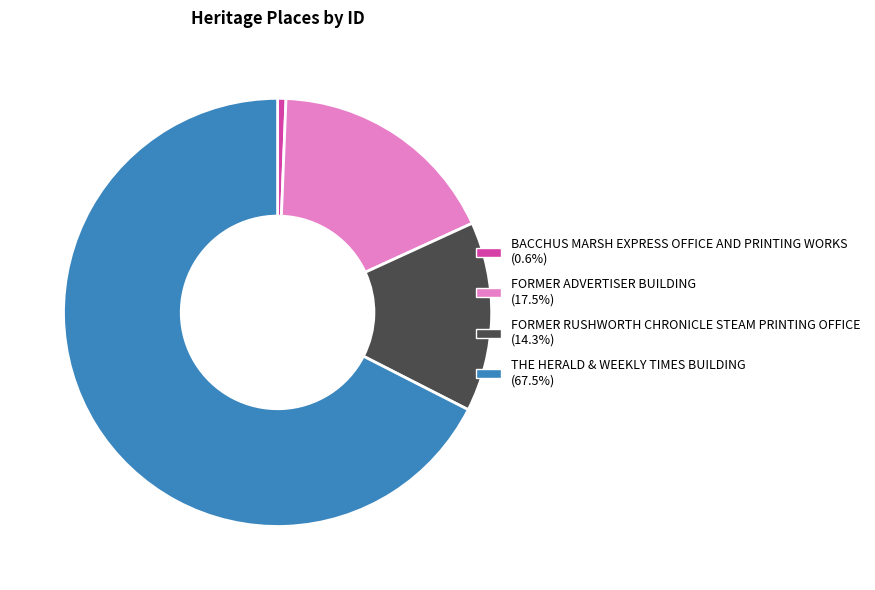

Rank the categories by value from highest to lowest.

THE HERALD & WEEKLY TIMES BUILDING, FORMER ADVERTISER BUILDING, FORMER RUSHWORTH CHRONICLE STEAM PRINTING OFFICE, BACCHUS MARSH EXPRESS OFFICE AND PRINTING WORKS